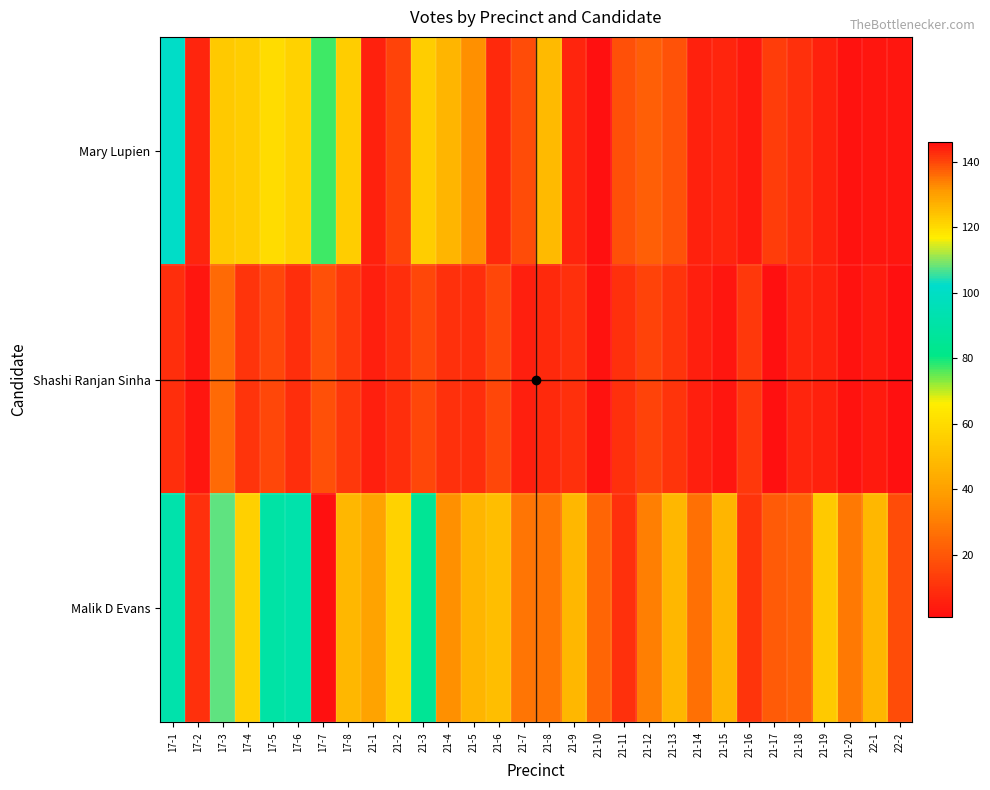

List the series in order of their overall mean, highest first.

Malik D Evans, Mary Lupien, Shashi Ranjan Sinha